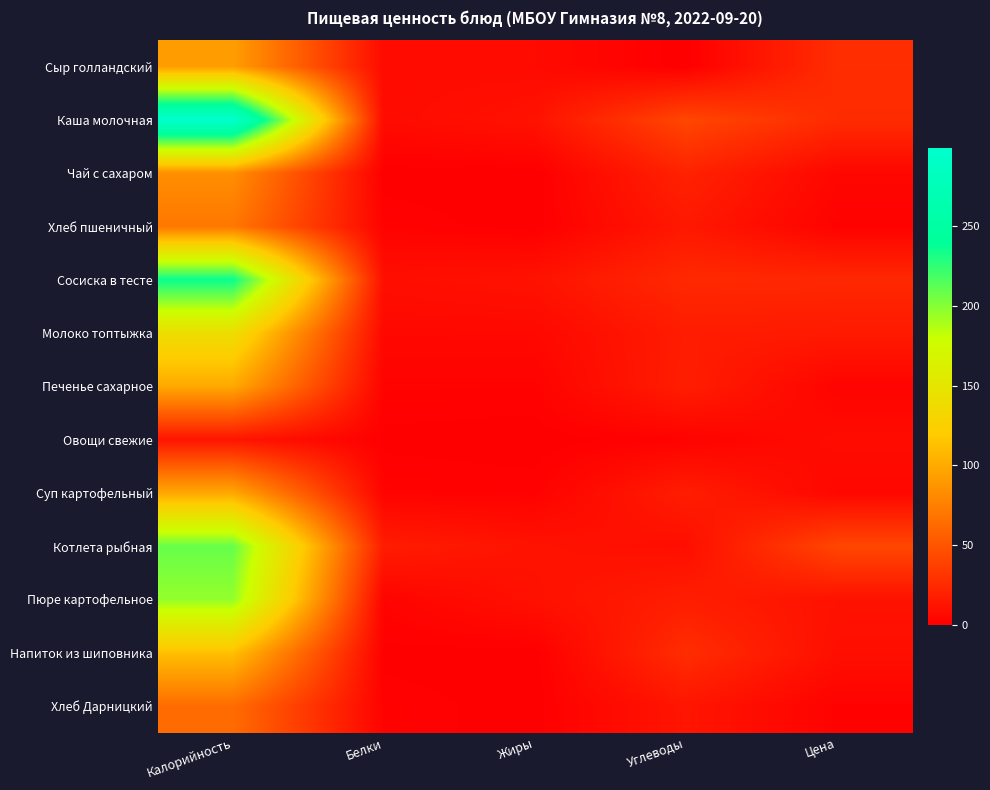

Reading left to right, what are all the values shown in this chart?

Сыр голландский: Калорийность=92.9	Белки=7.4	Жиры=7.0	Углеводы=0.0	Цена=26.9
Каша молочная: Калорийность=299.2	Белки=7.2	Жиры=11.5	Углеводы=41.8	Цена=26.1
Чай с сахаром: Калорийность=84.0	Белки=0.2	Жиры=0.0	Углеводы=20.7	Цена=4.7
Хлеб пшеничный: Калорийность=70.5	Белки=2.3	Жиры=0.2	Углеводы=14.8	Цена=2.0
Сосиска в тесте: Калорийность=236.5	Белки=9.1	Жиры=11.3	Углеводы=24.6	Цена=23.9
Молоко топтыжка: Калорийность=140.1	Белки=5.5	Жиры=5.6	Углеводы=17.1	Цена=15.9
Печенье сахарное: Калорийность=99.2	Белки=2.5	Жиры=2.4	Углеводы=18.1	Цена=3.0
Овощи свежие: Калорийность=12.8	Белки=0.7	Жиры=0.1	Углеводы=2.3	Цена=7.6
Суп картофельный: Калорийность=98.8	Белки=2.6	Жиры=2.0	Углеводы=17.6	Цена=5.0
Котлета рыбная: Калорийность=209.3	Белки=17.4	Жиры=11.5	Углеводы=9.0	Цена=41.7
Пюре картофельное: Калорийность=195.9	Белки=3.0	Жиры=10.6	Углеводы=18.1	Цена=11.1
Напиток из шиповника: Калорийность=112.6	Белки=0.6	Жиры=0.2	Углеводы=26.9	Цена=9.4
Хлеб Дарницкий: Калорийность=63.6	Белки=2.0	Жиры=0.3	Углеводы=13.2	Цена=2.0